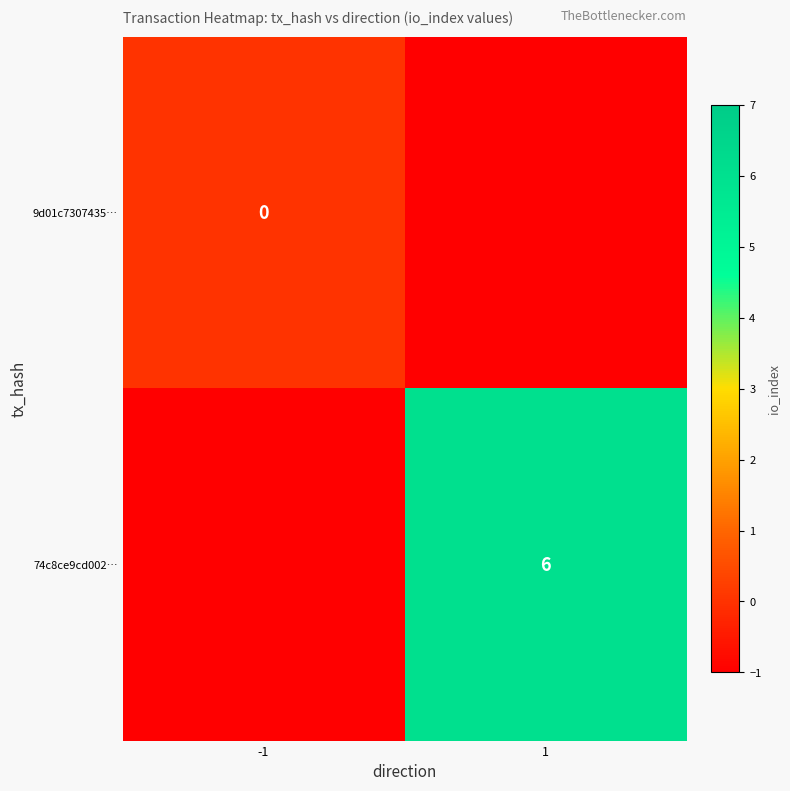

At which category does the chart reach its peak across all series?

1